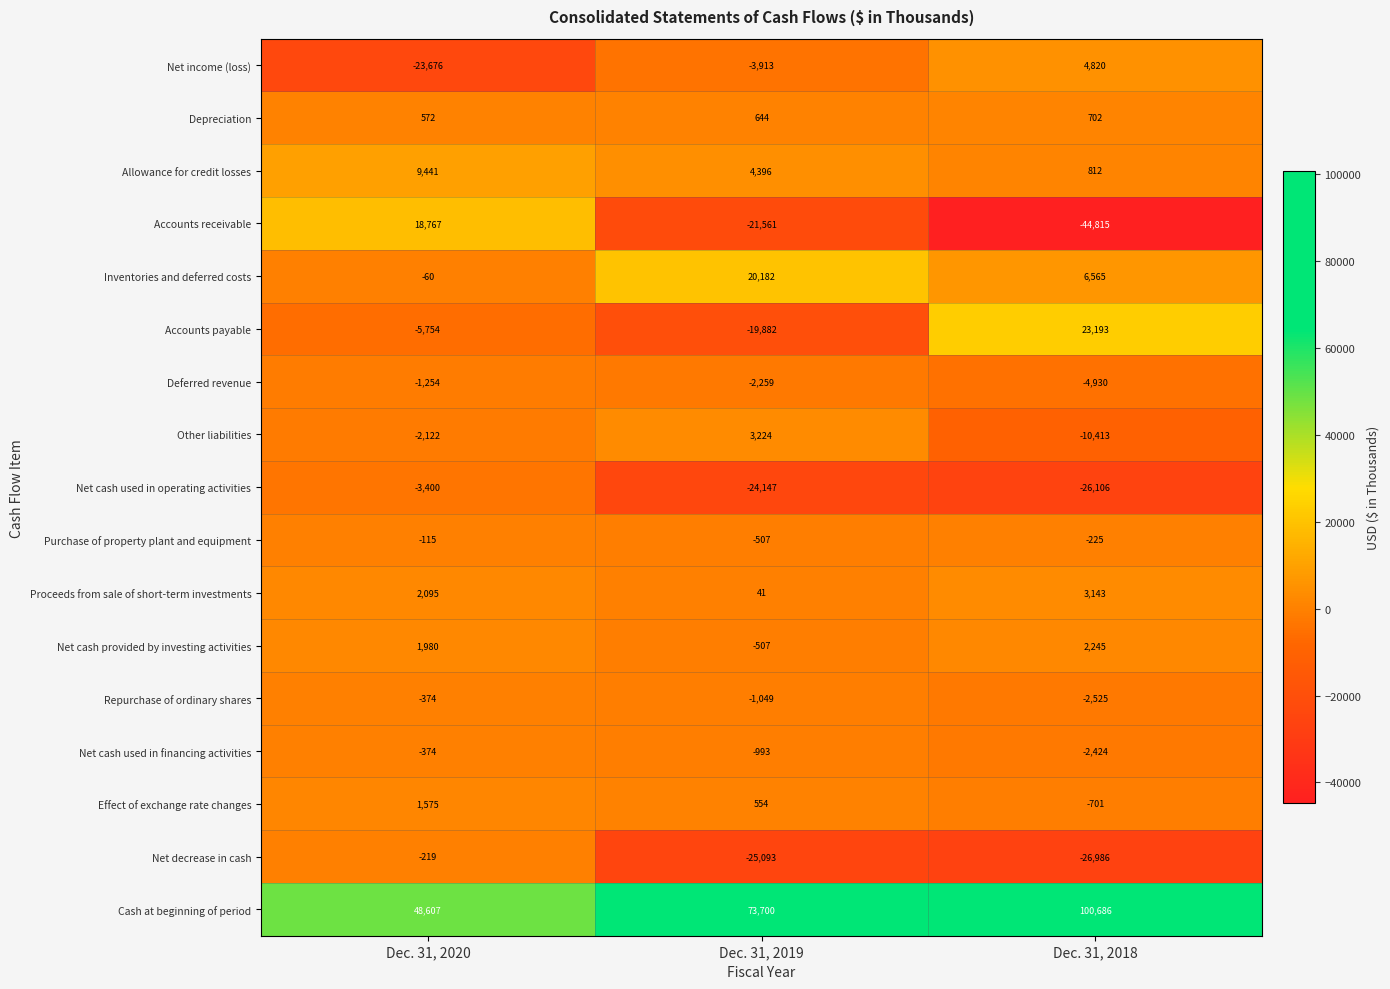

List the labels in order of Net cash used in financing activities value, smallest first.

Dec. 31, 2018, Dec. 31, 2019, Dec. 31, 2020